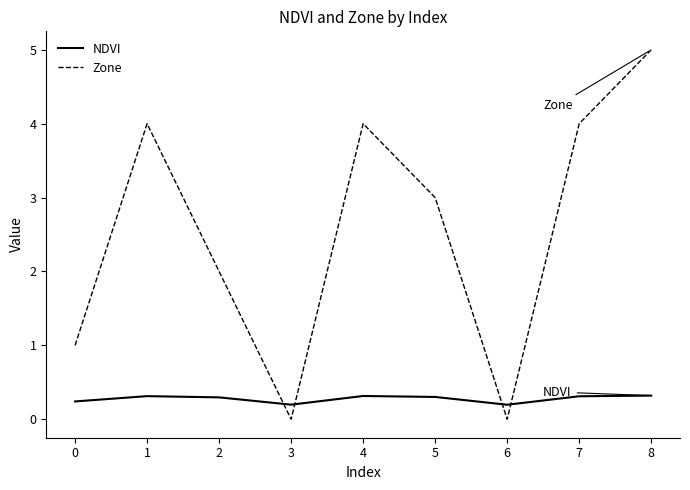

How many times do Zone and NDVI cross each other?

4